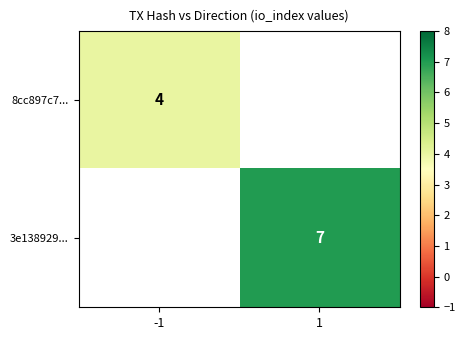

Is the value of 8cc897c7... at -1 greater than the value of 3e138929... at 1?

No